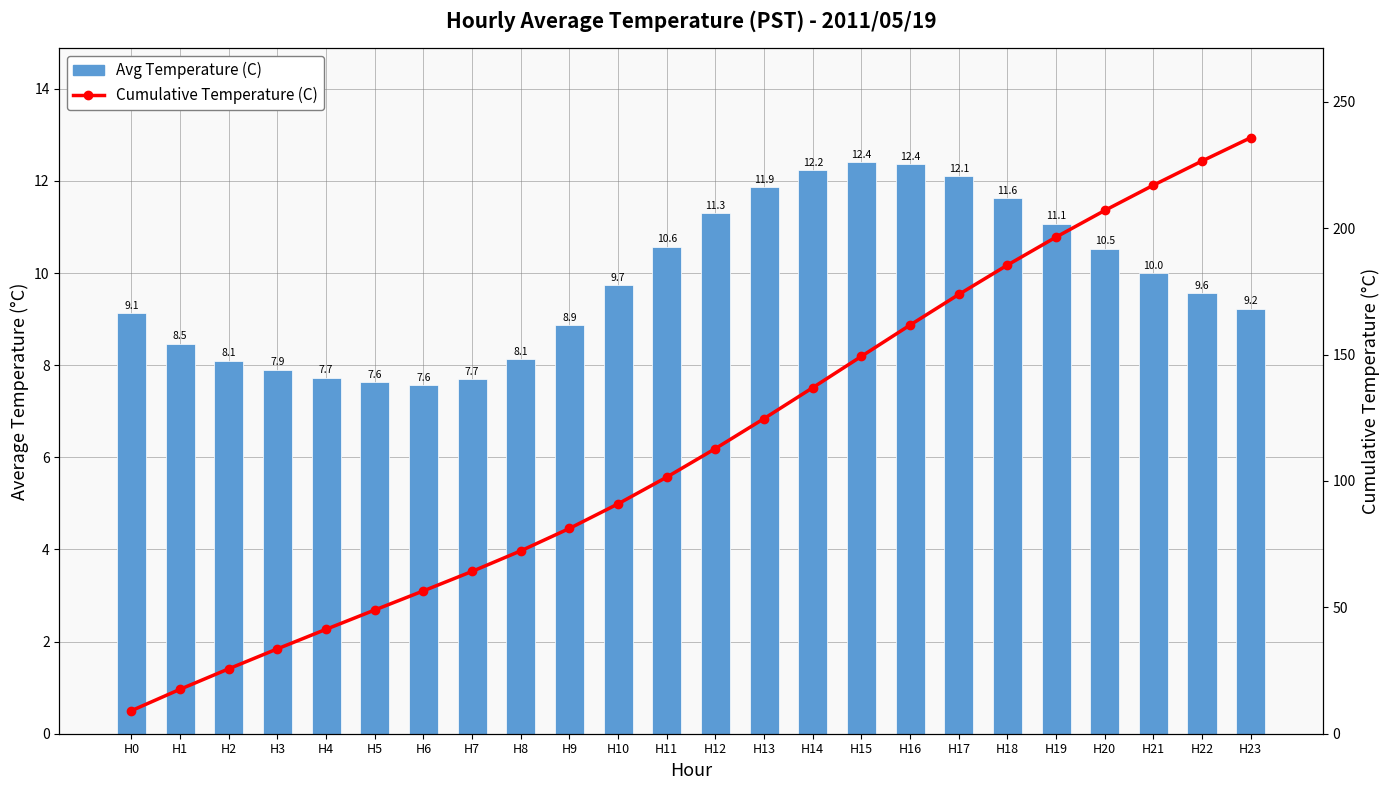

At which category is the sum across all series the highest?

H23